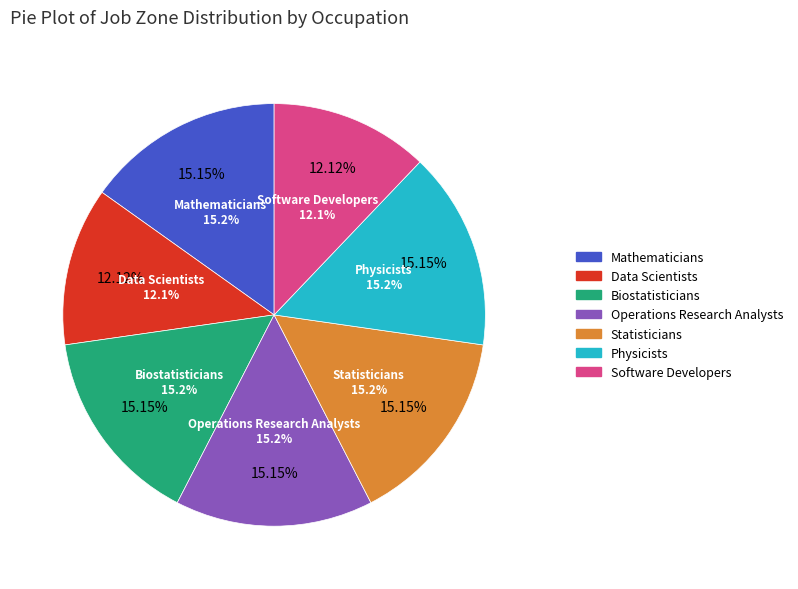

Is Software Developers the majority of the pie?

No